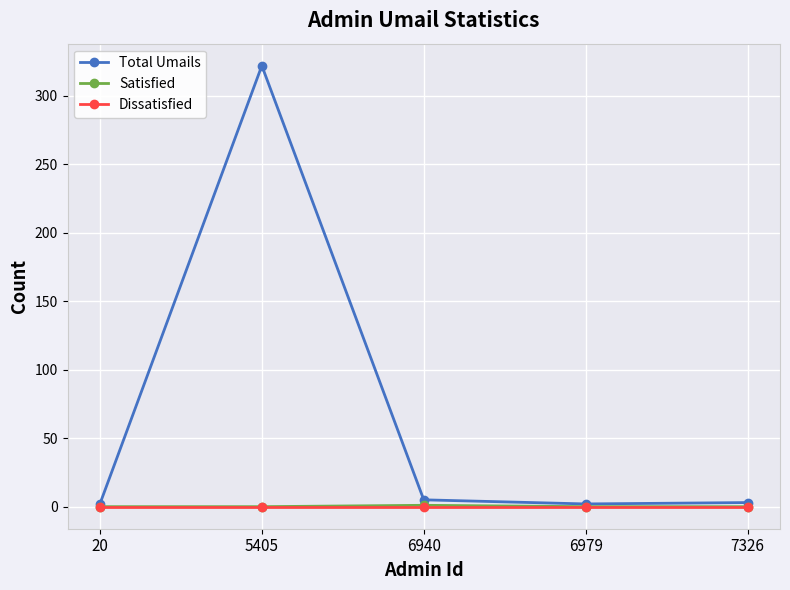

The value of Satisfied at 20 is 0. True or false?

True